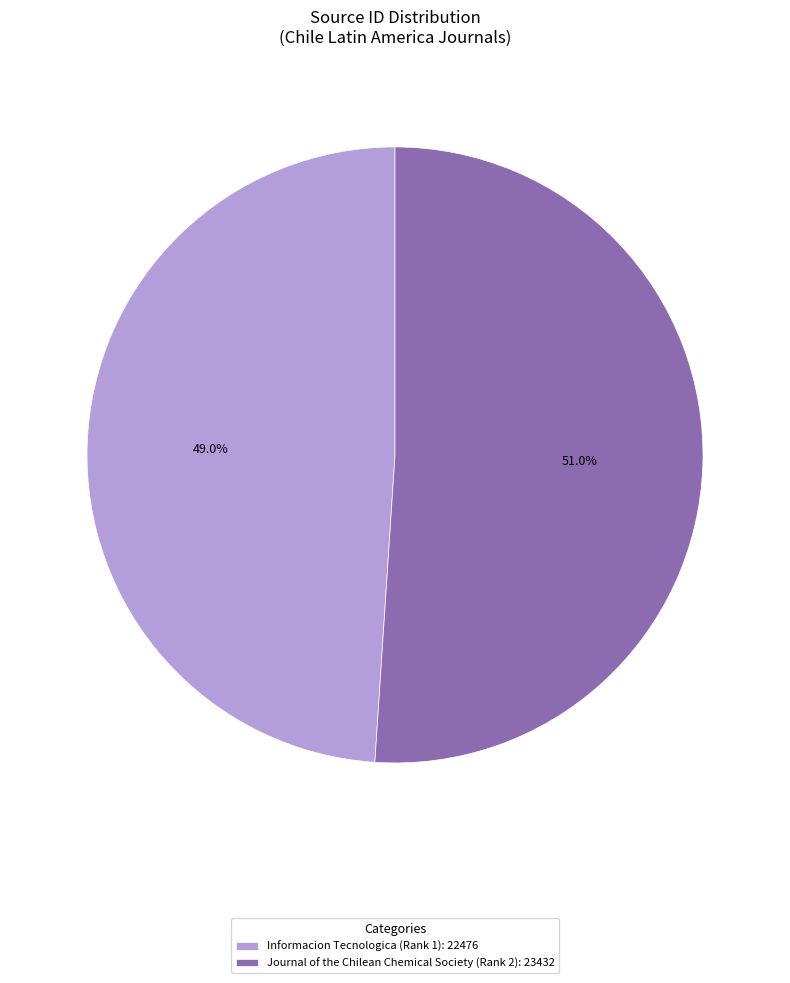

What is the ratio of the value at Journal of the Chilean Chemical Society (Rank 2): 23432 to the value at Informacion Tecnologica (Rank 1): 22476?

1.0